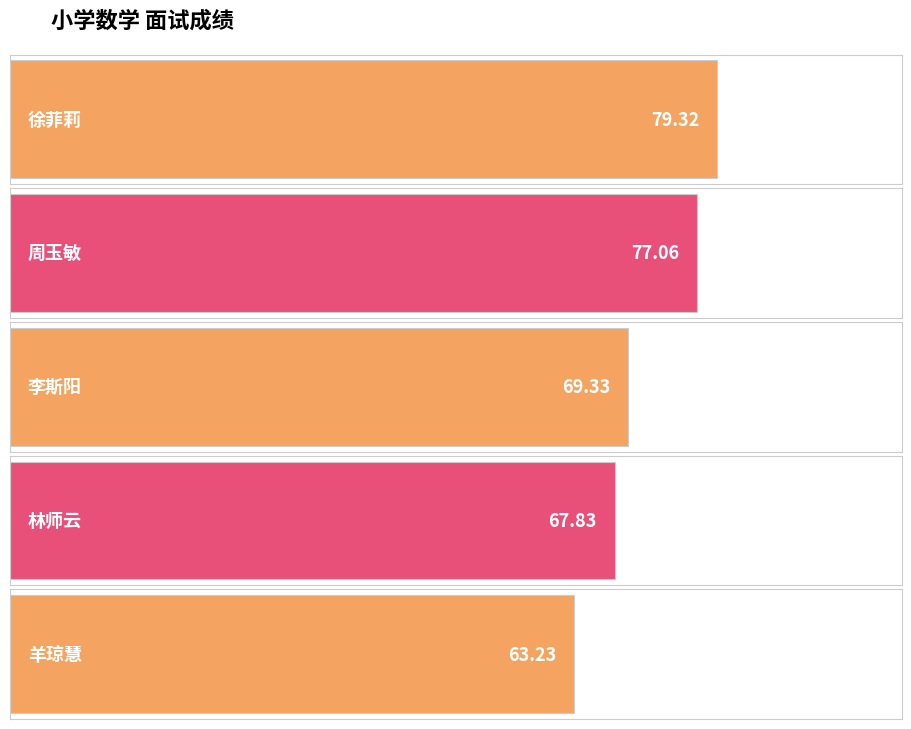

Rank the categories by value from highest to lowest.

徐菲莉, 周玉敏, 李斯阳, 林师云, 羊琼慧